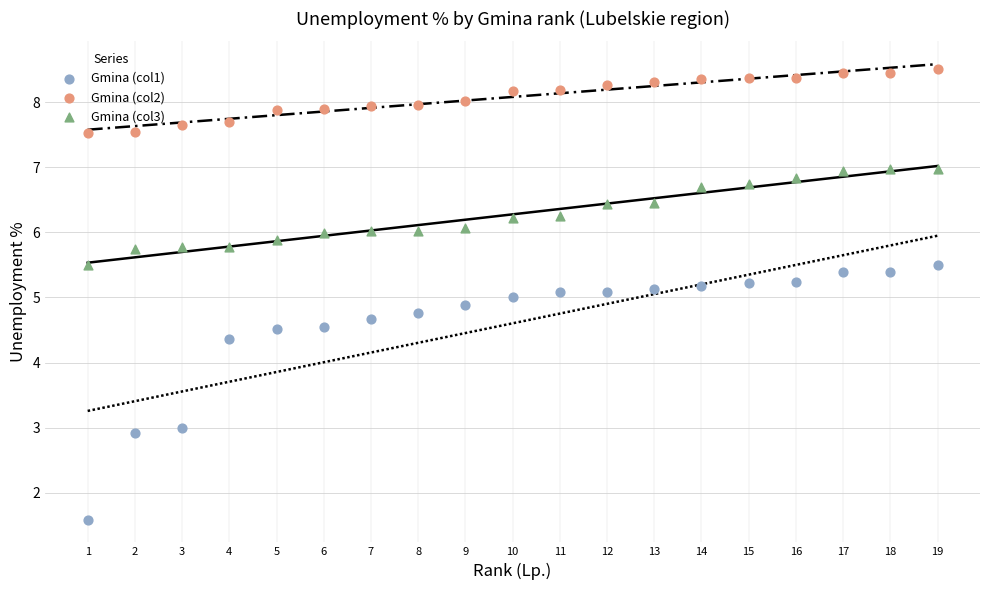

Across all data points, what is the range of Y values (max minus min)?

6.9